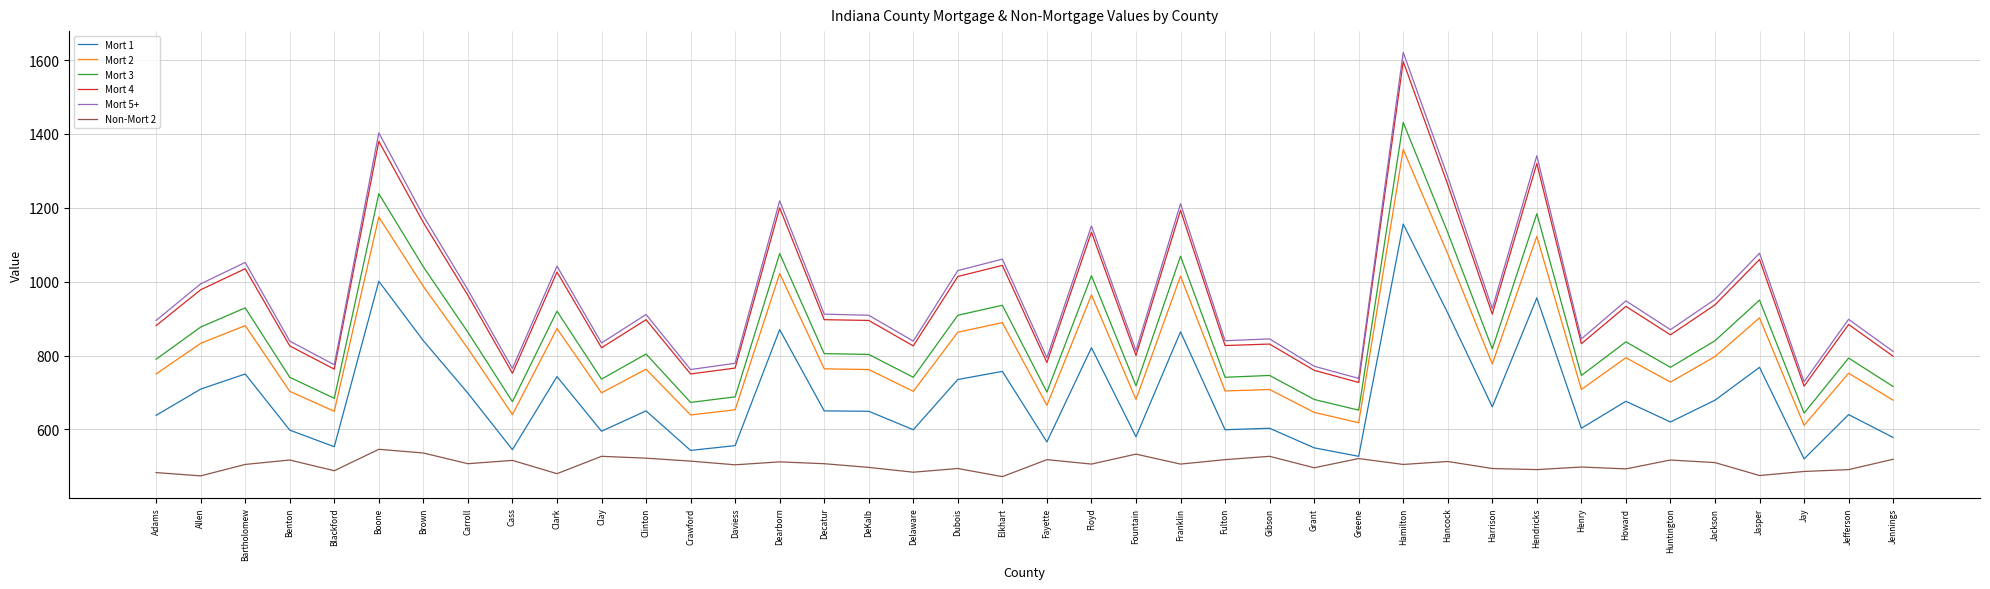

The value of Mort 1 at Fulton is 599. True or false?

True